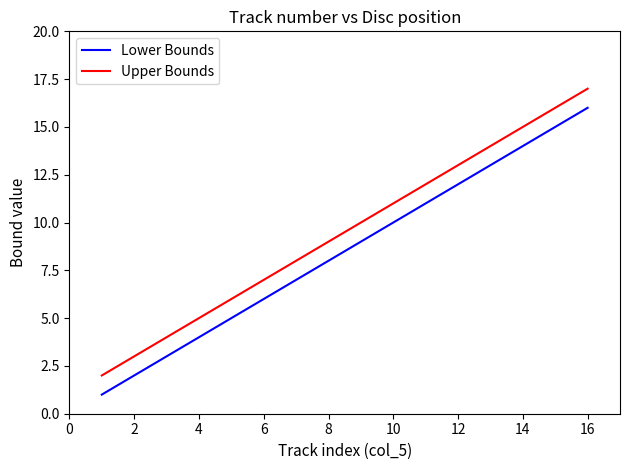

What is the difference between the maximum and minimum values in the Lower Bounds series?

15